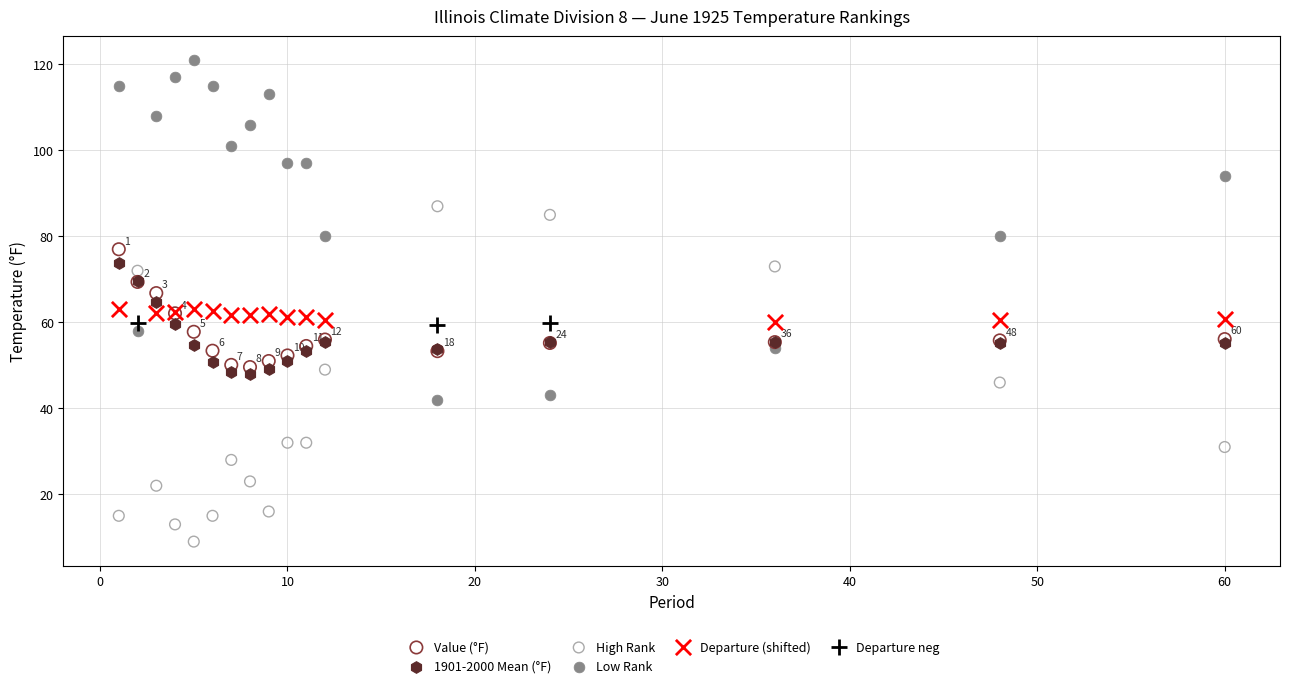

Which series reaches the maximum Y coordinate?

Low Rank